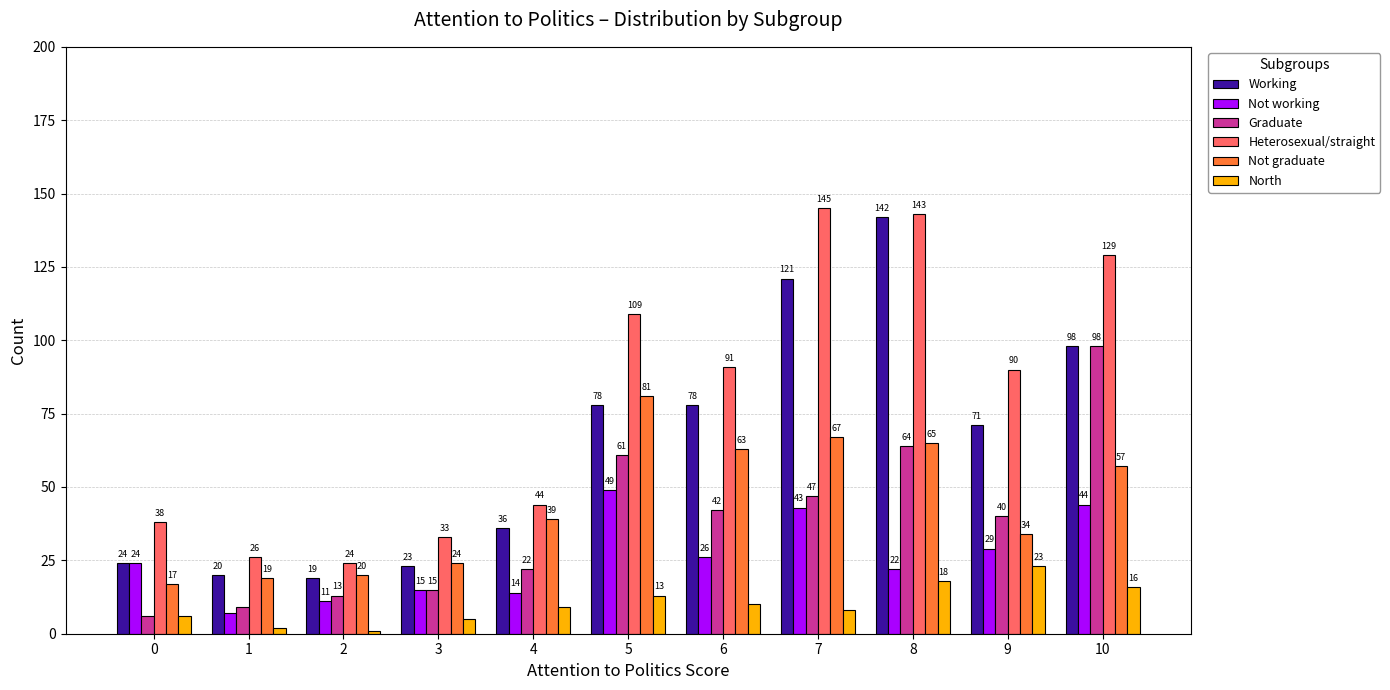

Rank the series by their maximum value, from highest to lowest.

Heterosexual/straight, Working, Graduate, Not graduate, Not working, North